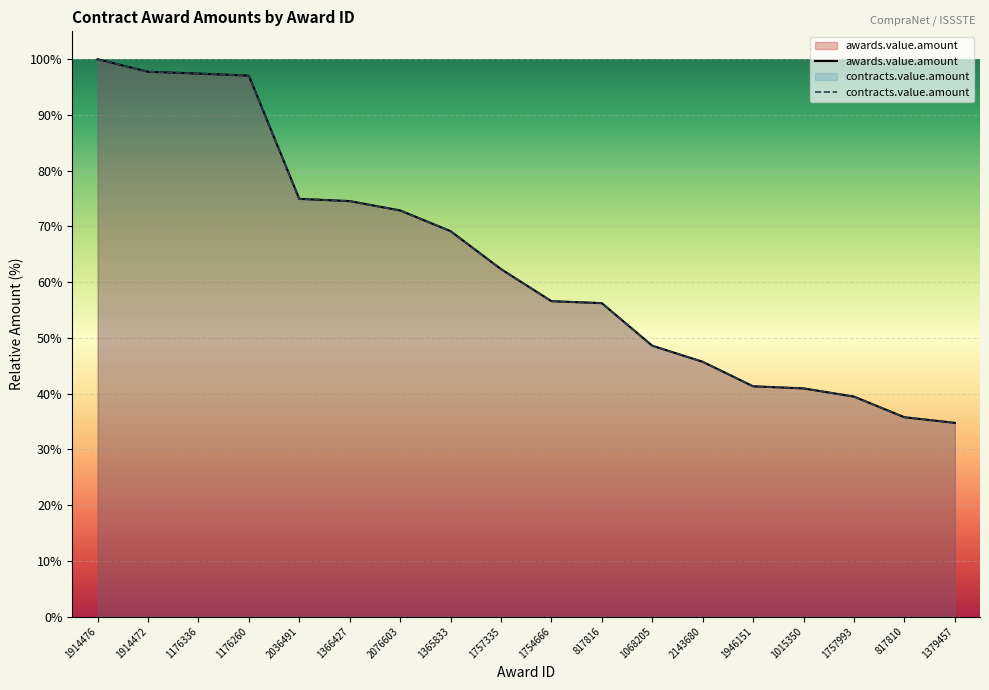

Which has a higher value, 817810 or 1914472?

1914472